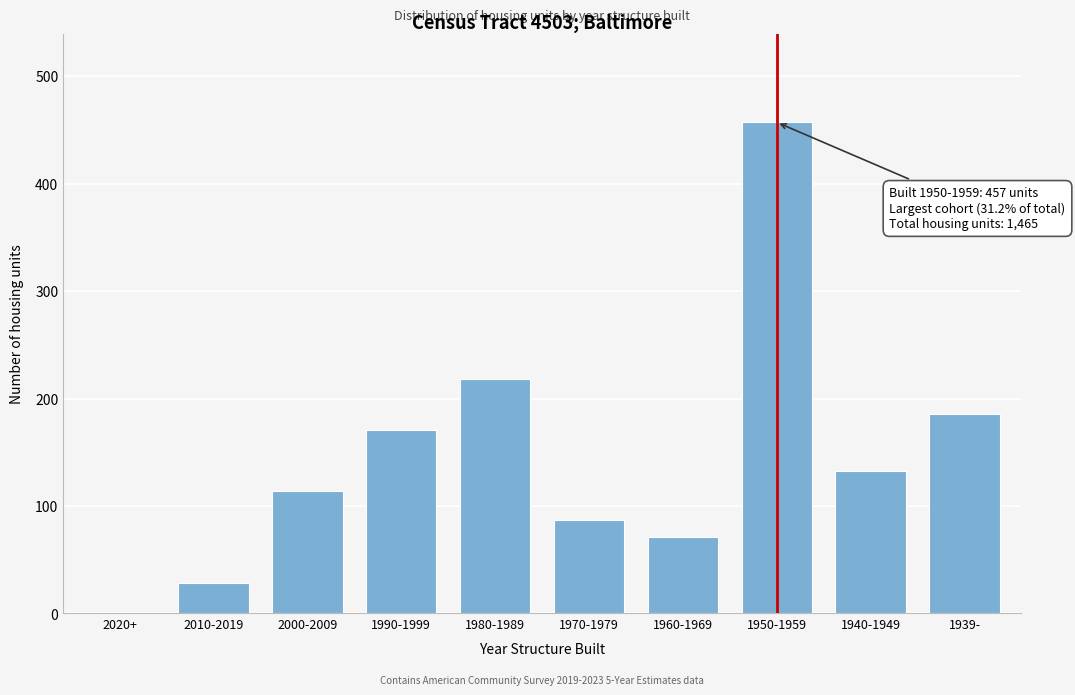

Reading left to right, list all the values displayed in this chart.

2020+=0	2010-2019=28	2000-2009=114	1990-1999=171	1980-1989=218	1970-1979=87	1960-1969=71	1950-1959=457	1940-1949=133	1939-=186